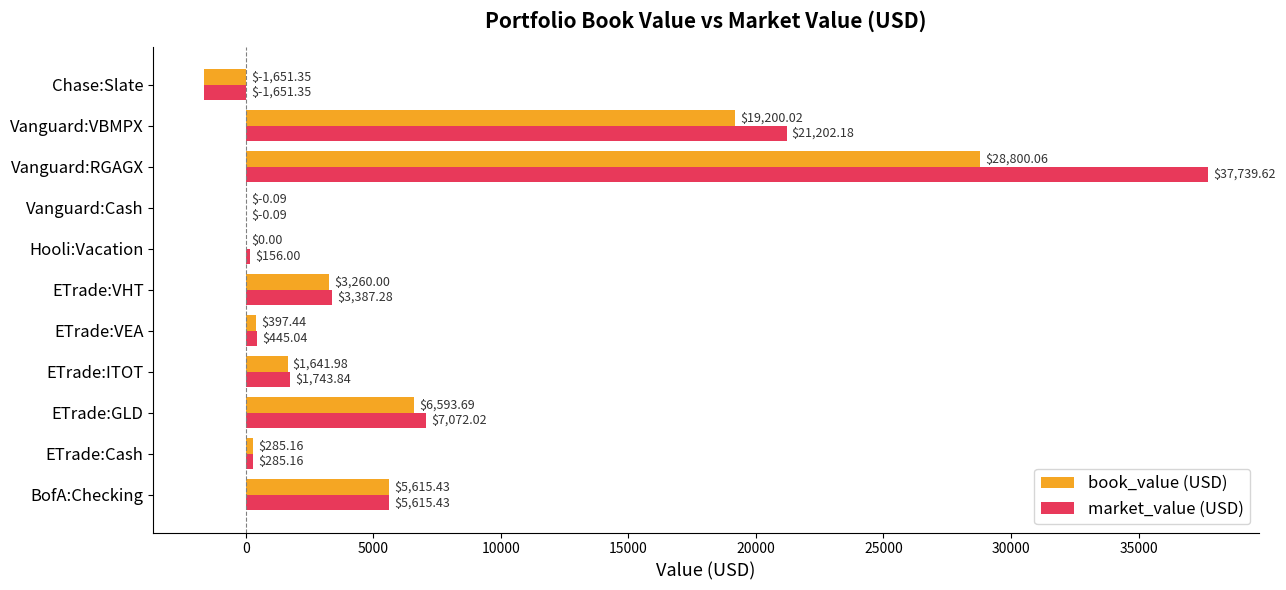

Which series has the largest total across all categories?

market_value (USD)